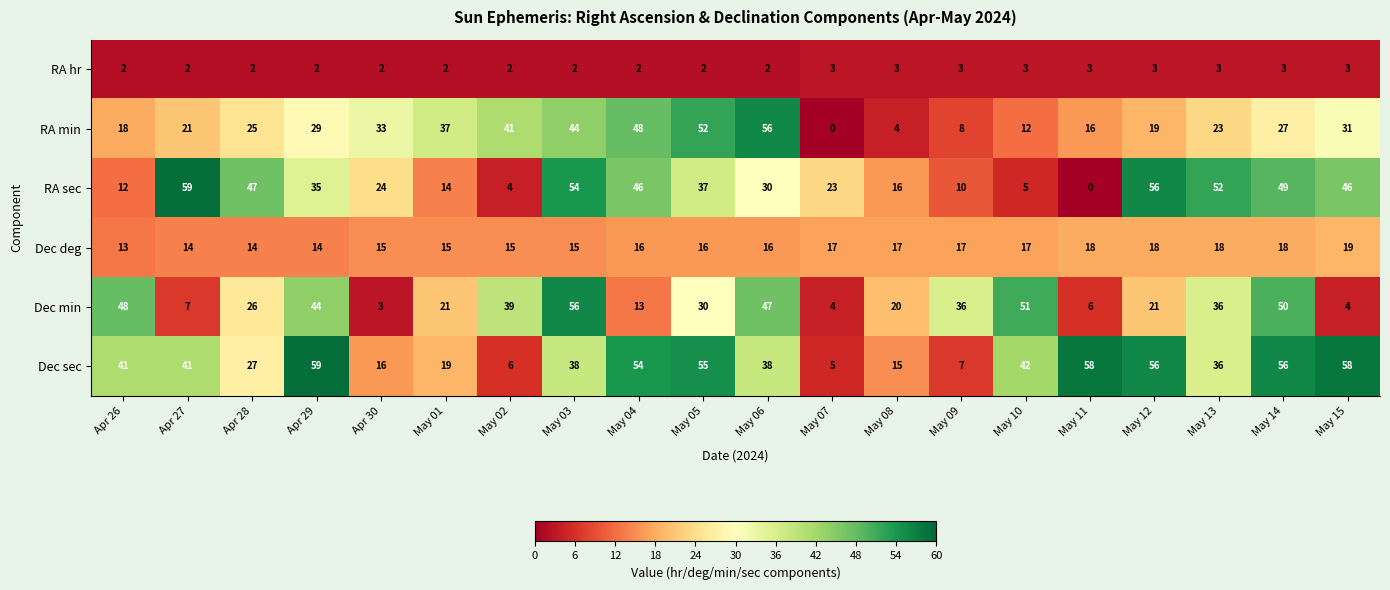

What is the sum of the Dec deg values at May 15 and Apr 30?

34